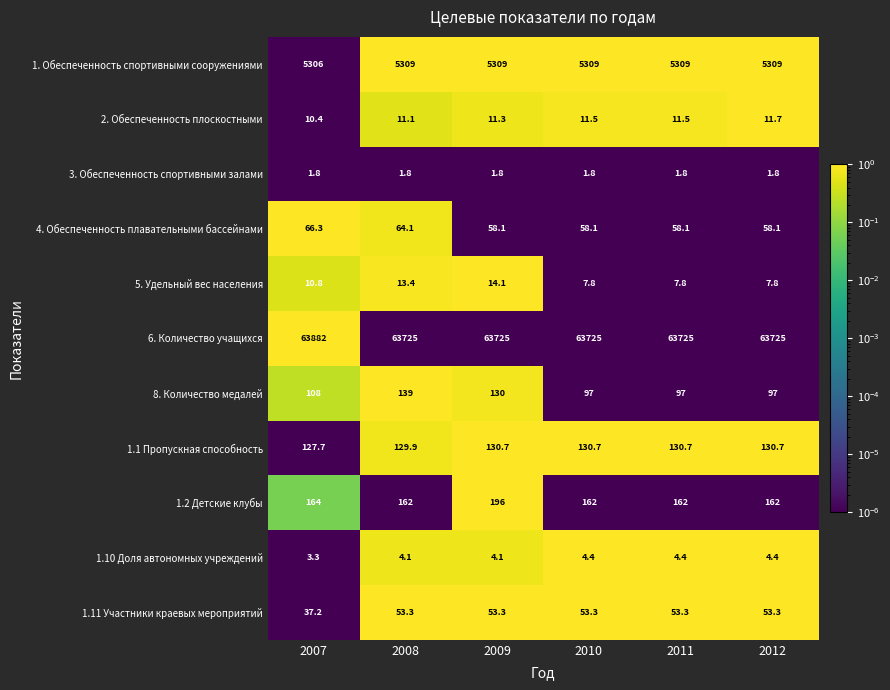

The 2. Обеспеченность плоскостными series shows 11.1 at 2008. True or false?

True